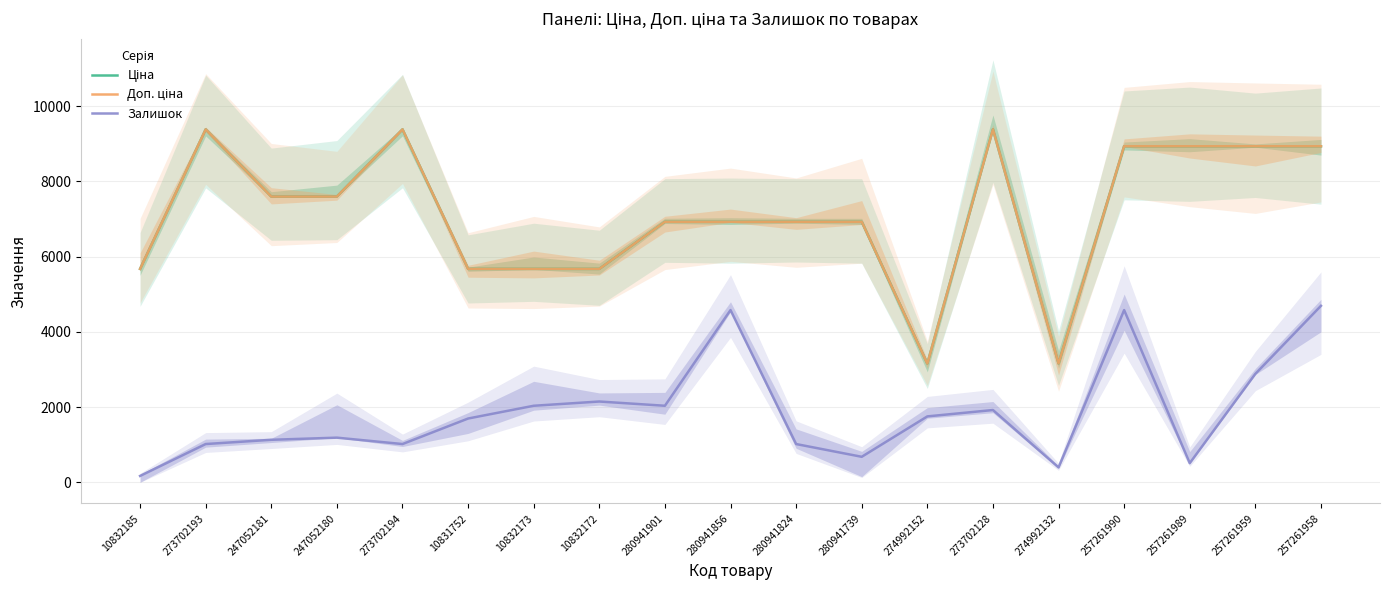

What is the total value across all series at 10832172?

13495.8